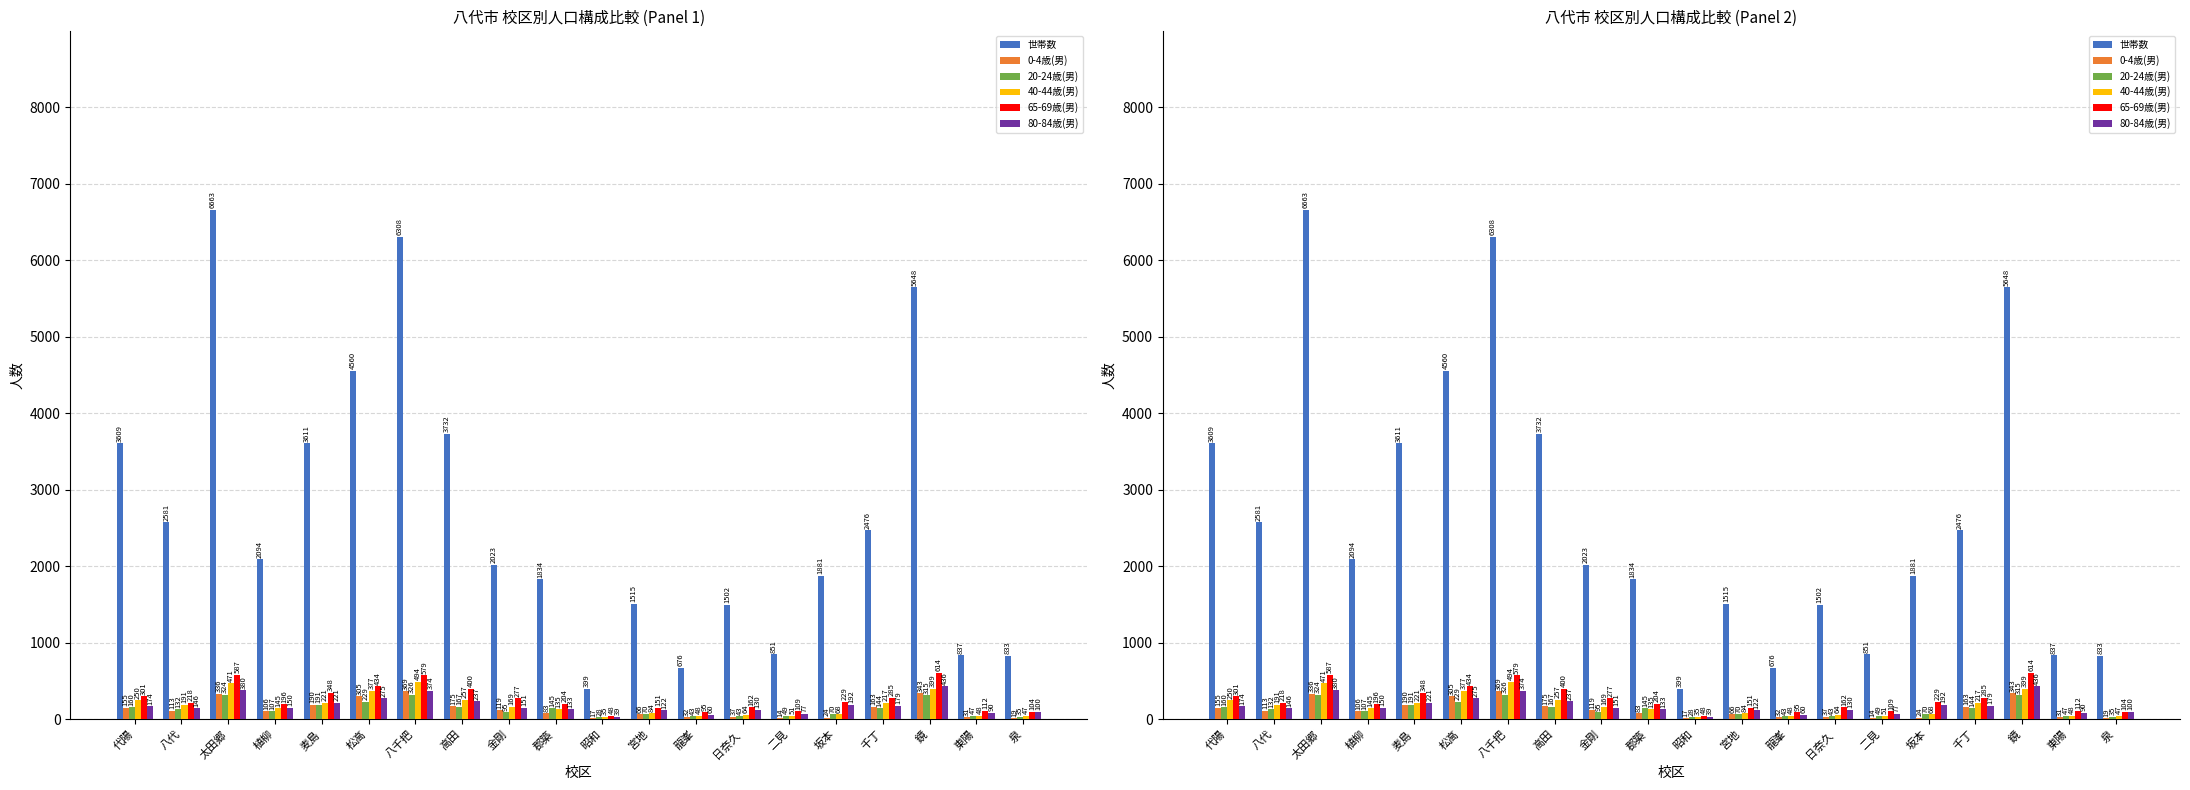

How many distinct data groups are displayed?

6